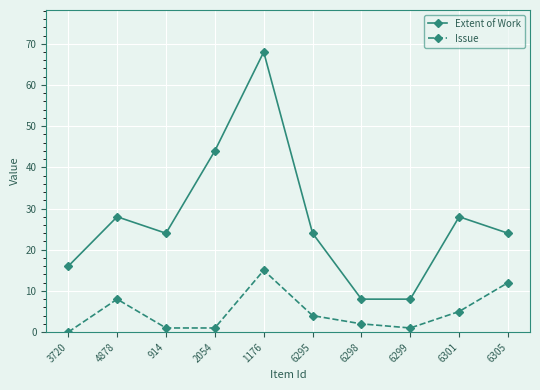

What is the total value across all series at 2054?

45